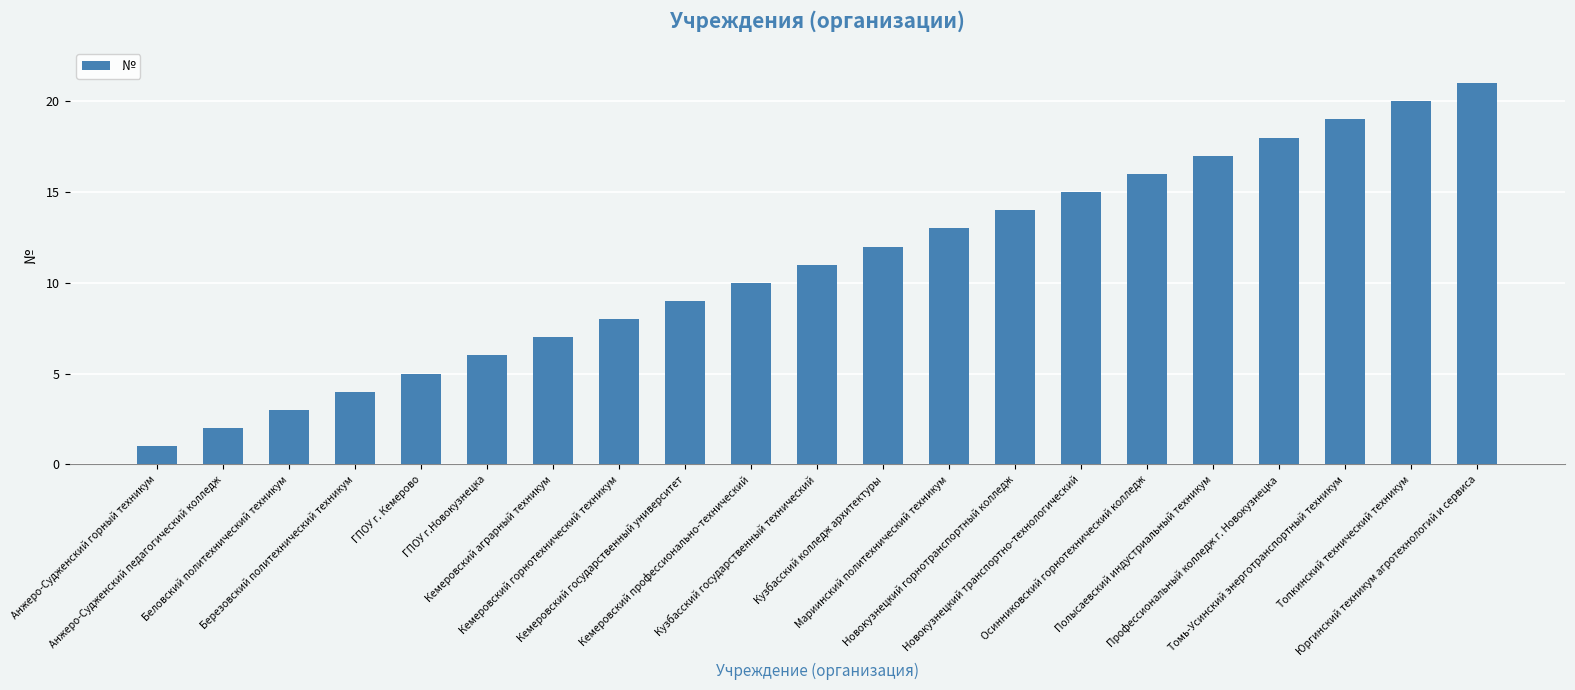

Which category has the highest value across all series?

Юргинский техникум агротехнологий и сервиса